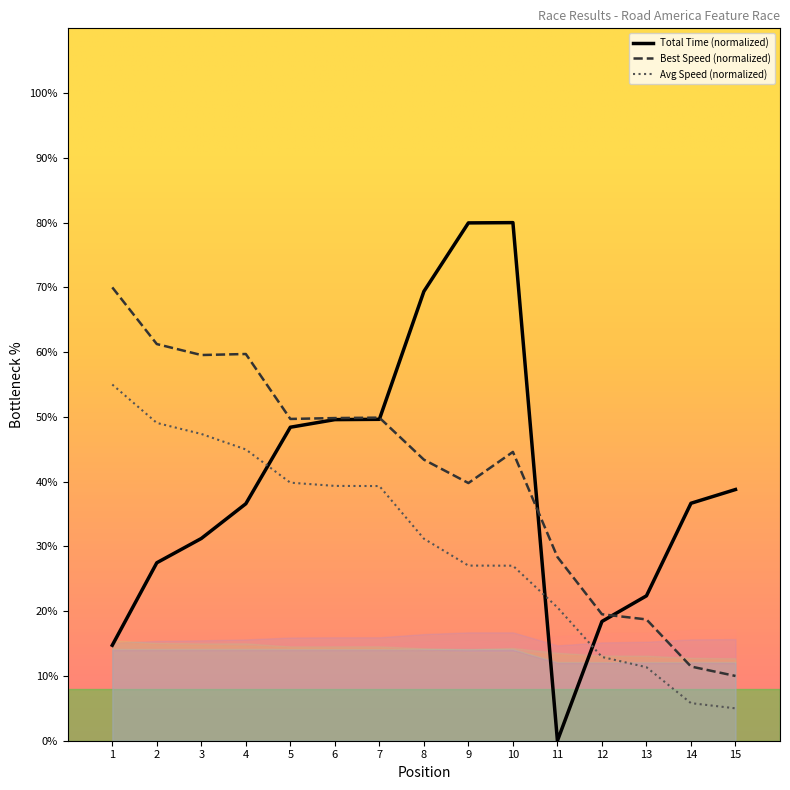

What is the lowest value of the Best Speed (normalized) series?

10.0